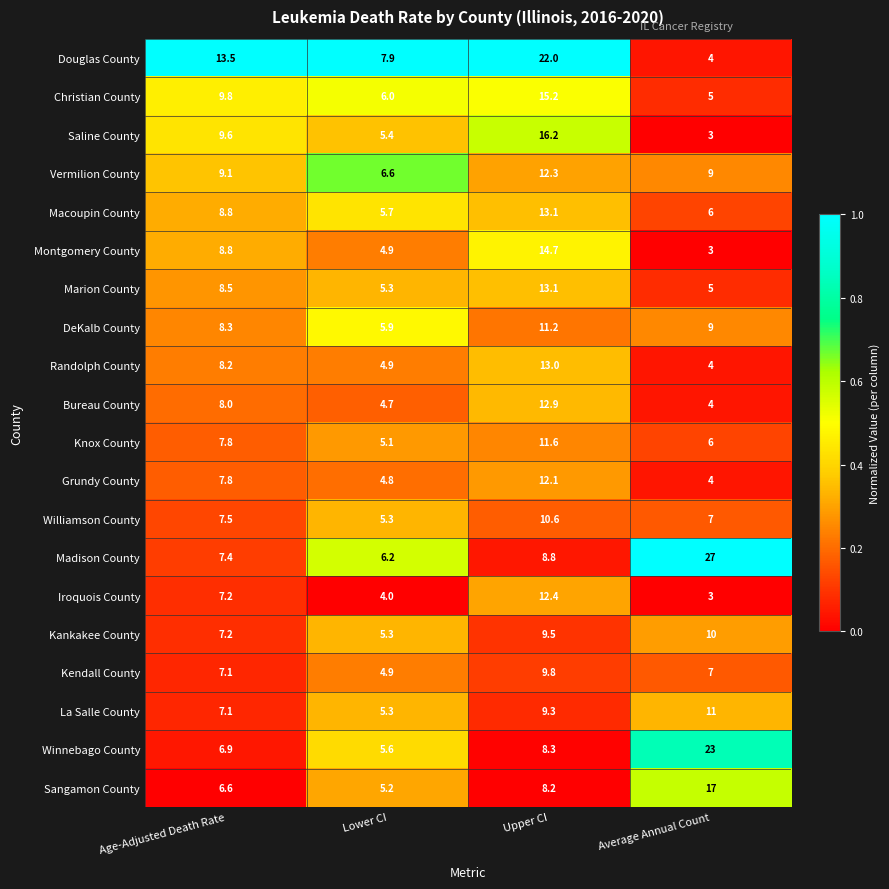

Where is Marion County nearest to the value 9?

Age-Adjusted Death Rate